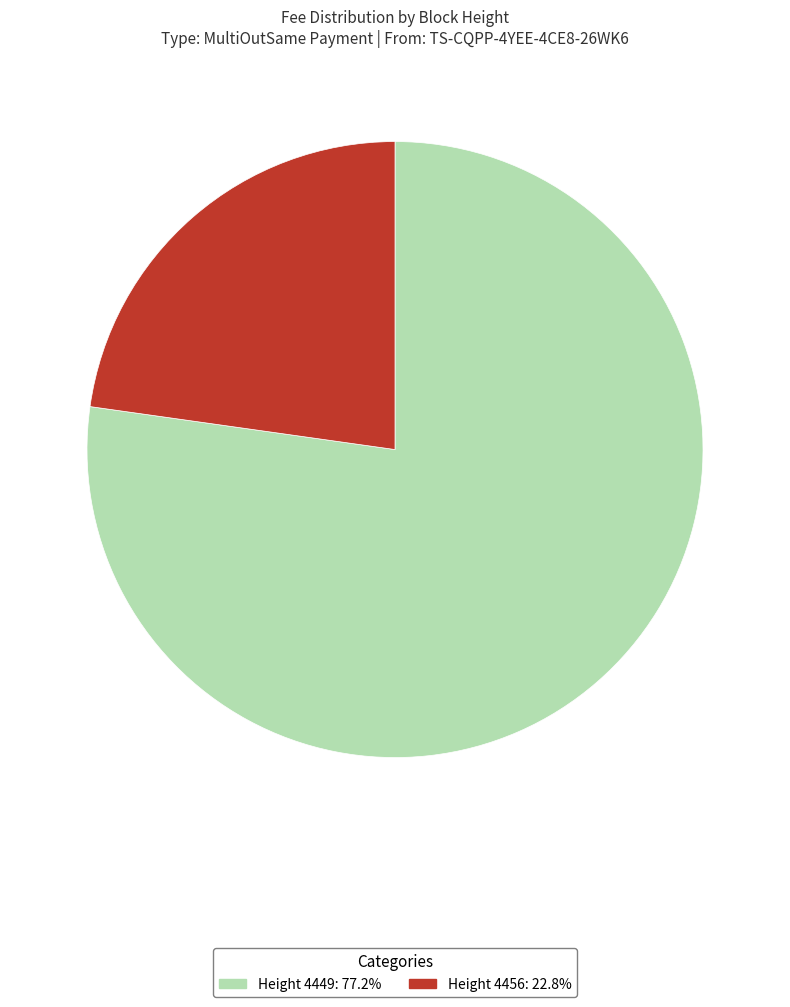

Is there any slice that represents more than half of the pie?

Yes